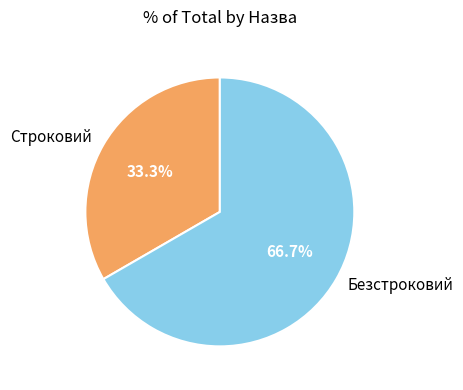

What is the total percentage of Строковий and Безстроковий?

100.0%